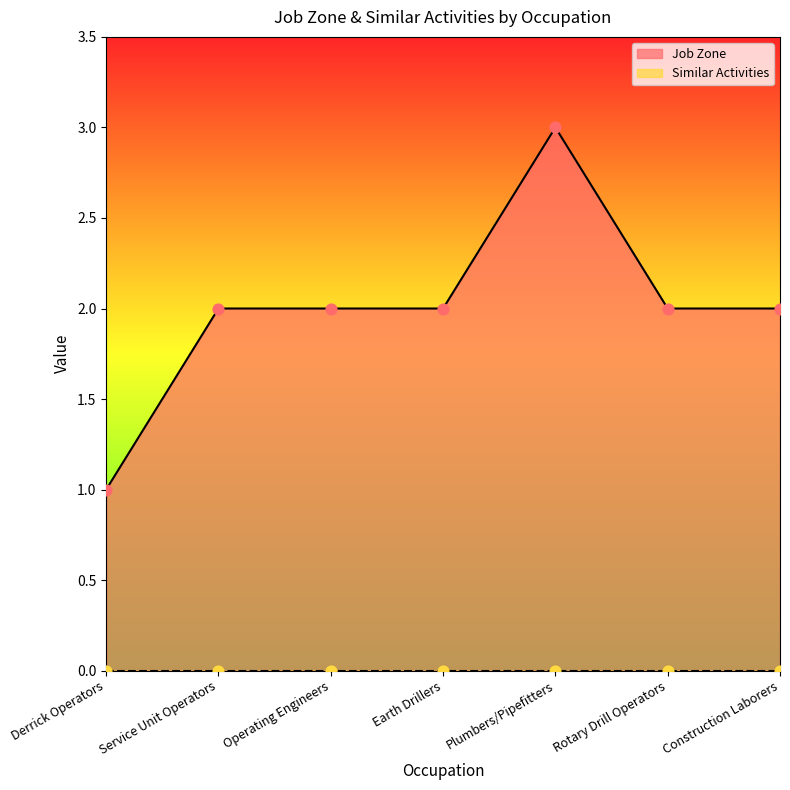

Approximately how many times larger is the value at Earth Drillers compared to Plumbers/Pipefitters?

0.7